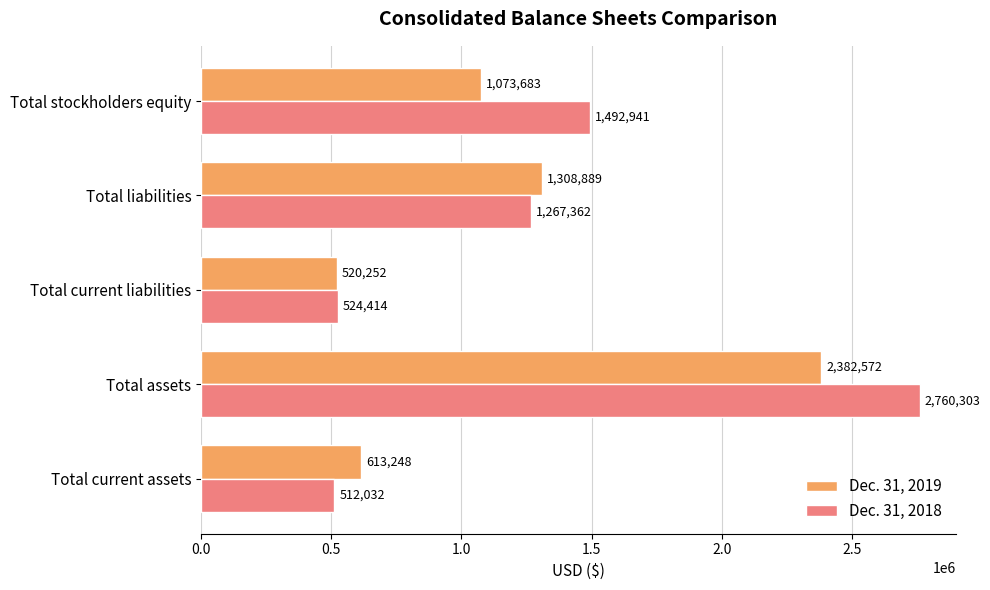

Which series has the widest spread of values?

Dec. 31, 2018